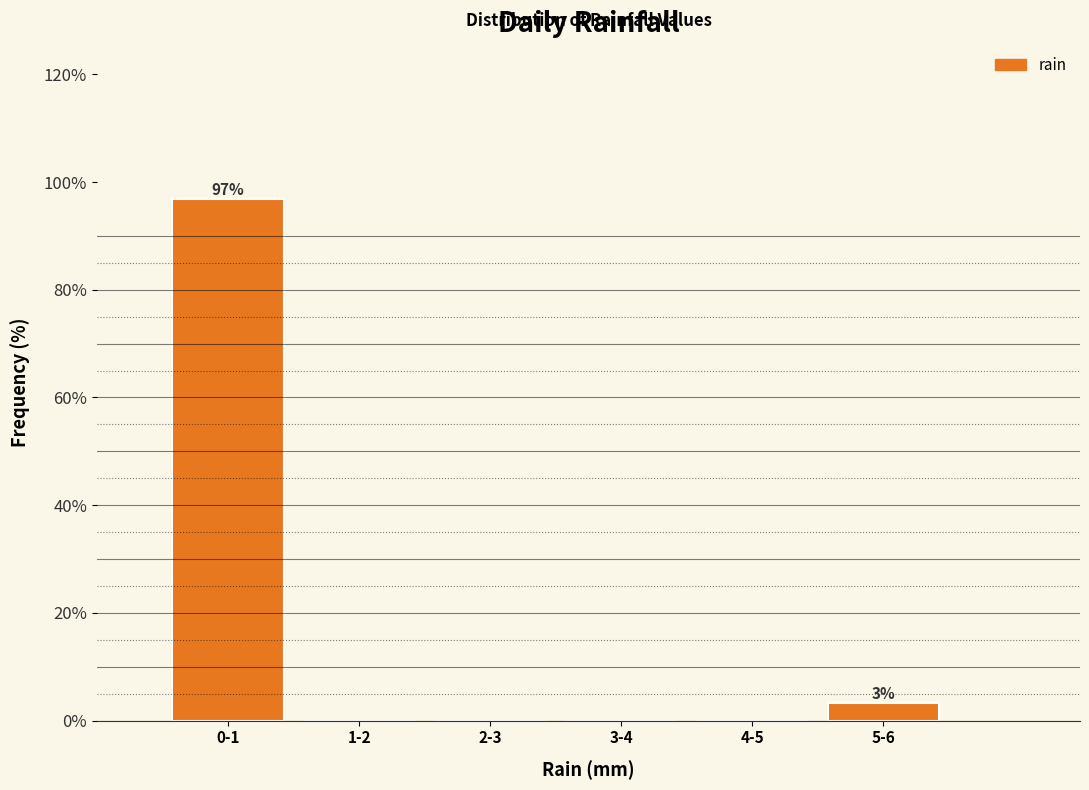

Reading left to right, list all the values displayed in this chart.

0-1=96.8	1-2=0.0	2-3=0.0	3-4=0.0	4-5=0.0	5-6=3.2